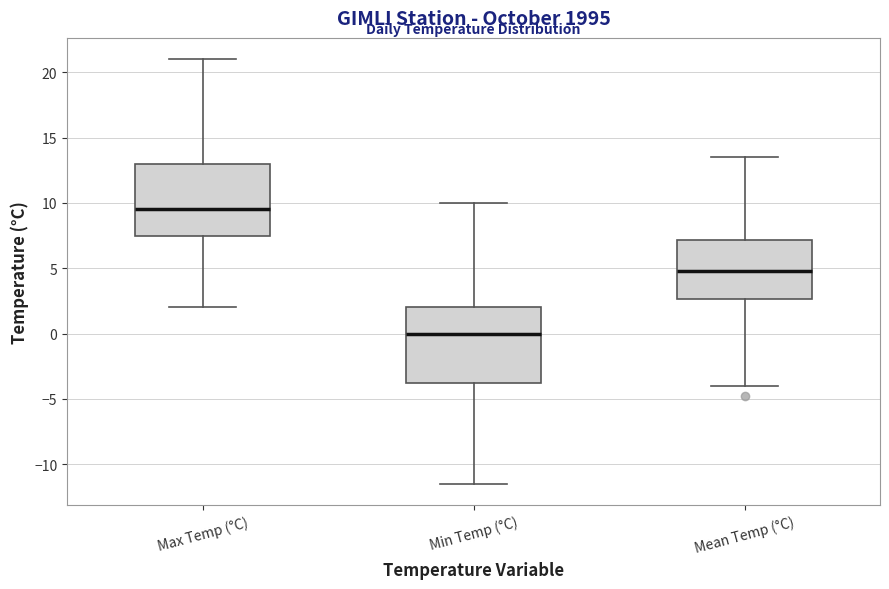

Reading left to right, transcribe this box plot: for each box, give where its median line is, the range the box spans, and where its two whiskers end, as read against the y-axis. The values are not printed on the chart, so give them approximately, as read against the axis.

Max Temp (°C): median 9.5, box 7.5 to 13.0, whiskers 2.0 to 21.0
Min Temp (°C): median 0.0, box -3.5 to 2.0, whiskers -11.5 to 10.0
Mean Temp (°C): median 5.0, box 2.5 to 7.0, whiskers -4.0 to 13.5